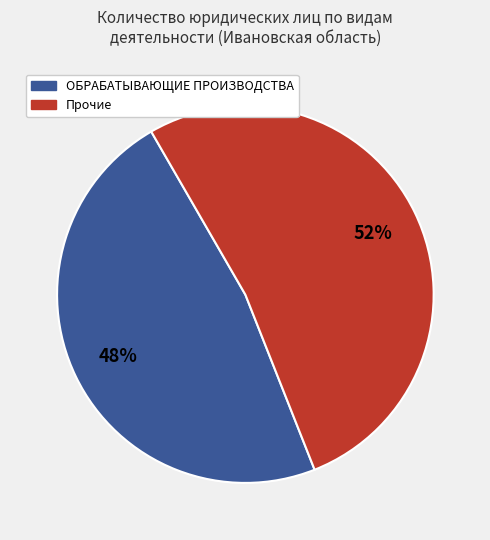

Is there a majority slice in this chart?

Yes